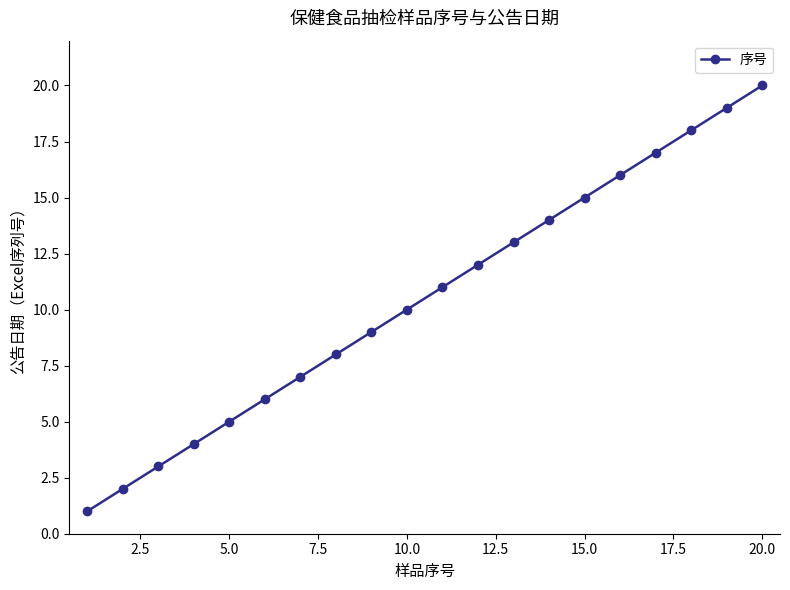

What is the difference between the maximum and minimum values?

19